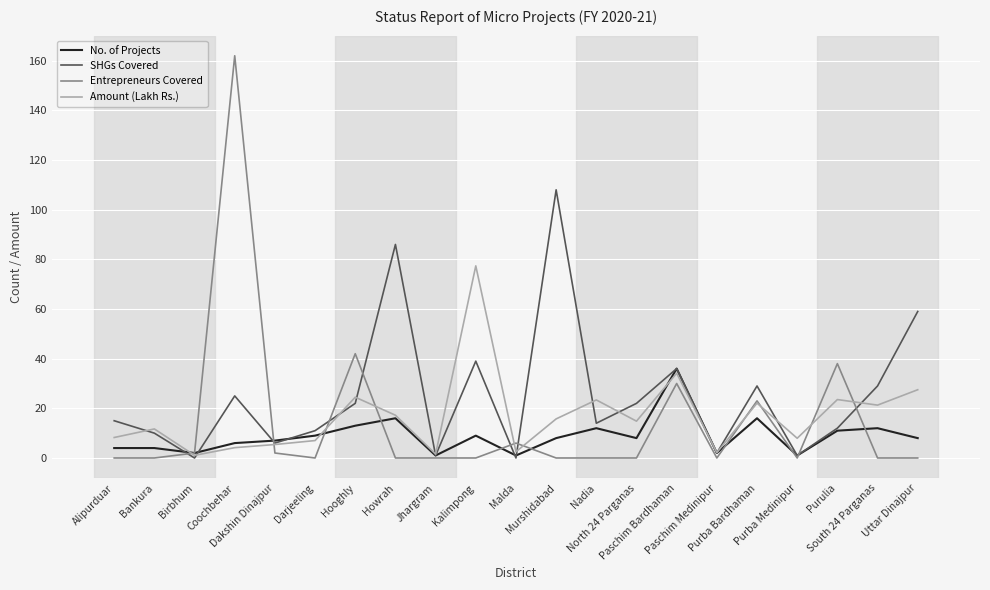

Rank the series by their maximum value, from lowest to highest.

No. of Projects, Amount (Lakh Rs.), SHGs Covered, Entrepreneurs Covered